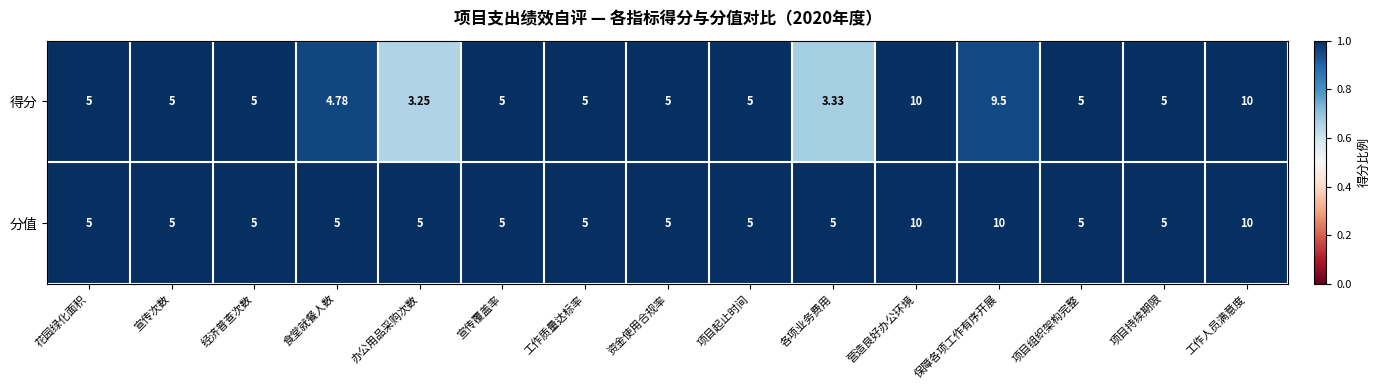

Which series has the largest total across all categories?

分值